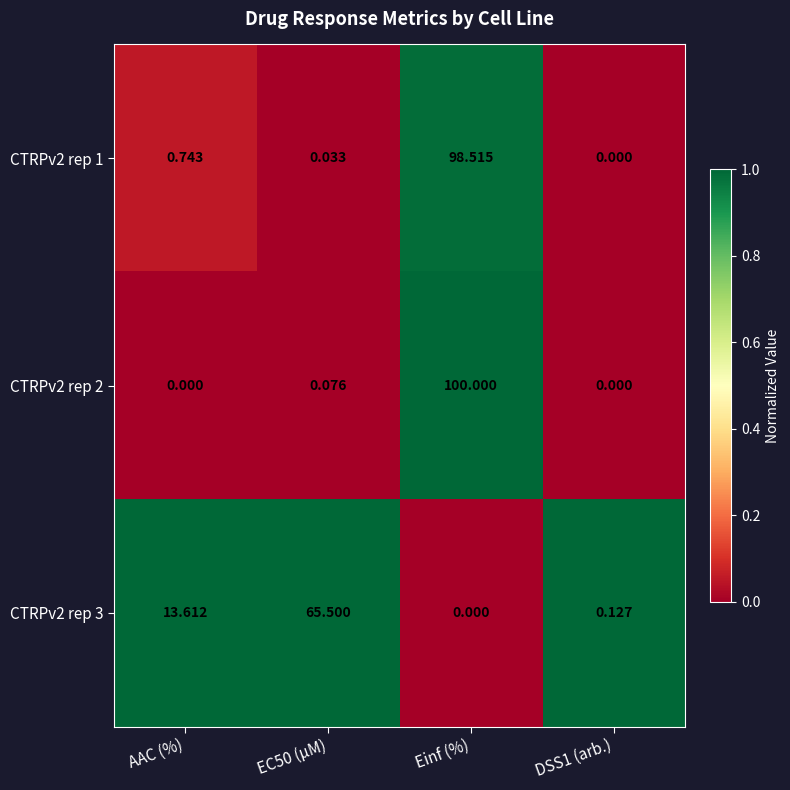

At which label does CTRPv2 rep 3 first exceed 13?

AAC (%)